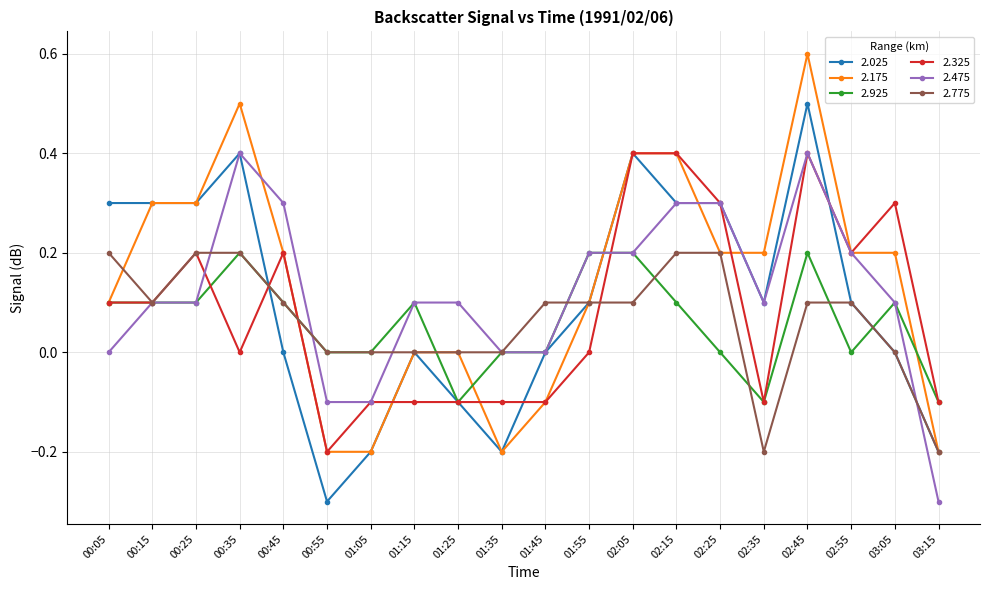

Which category has the highest value across all series?

02:45